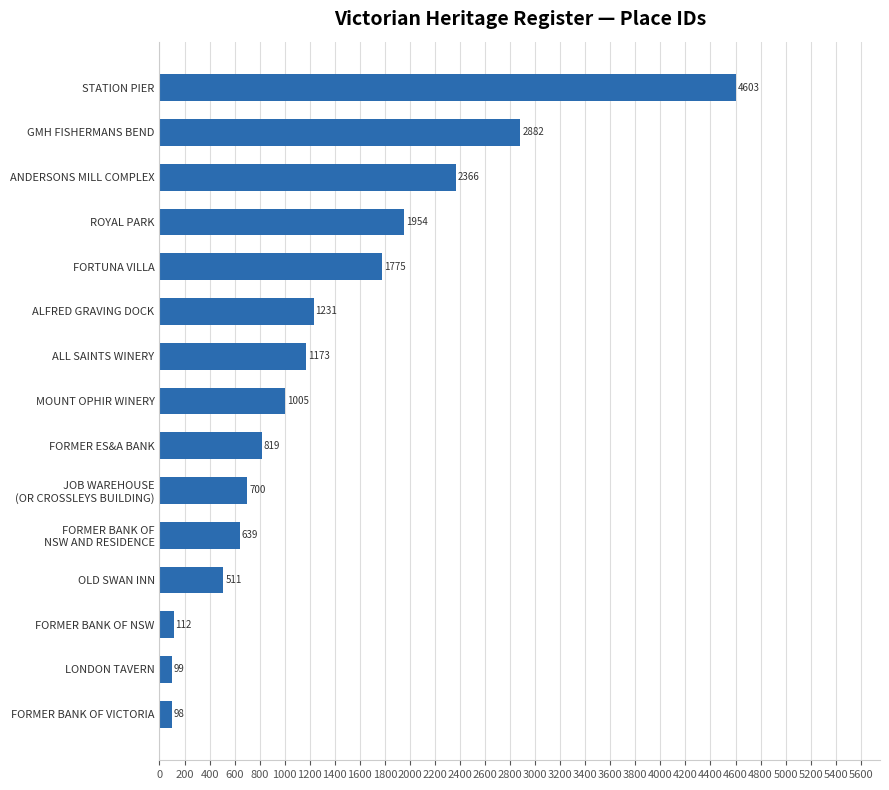

What is the change in value from FORMER BANK OF NSW to ANDERSONS MILL COMPLEX?

+2254